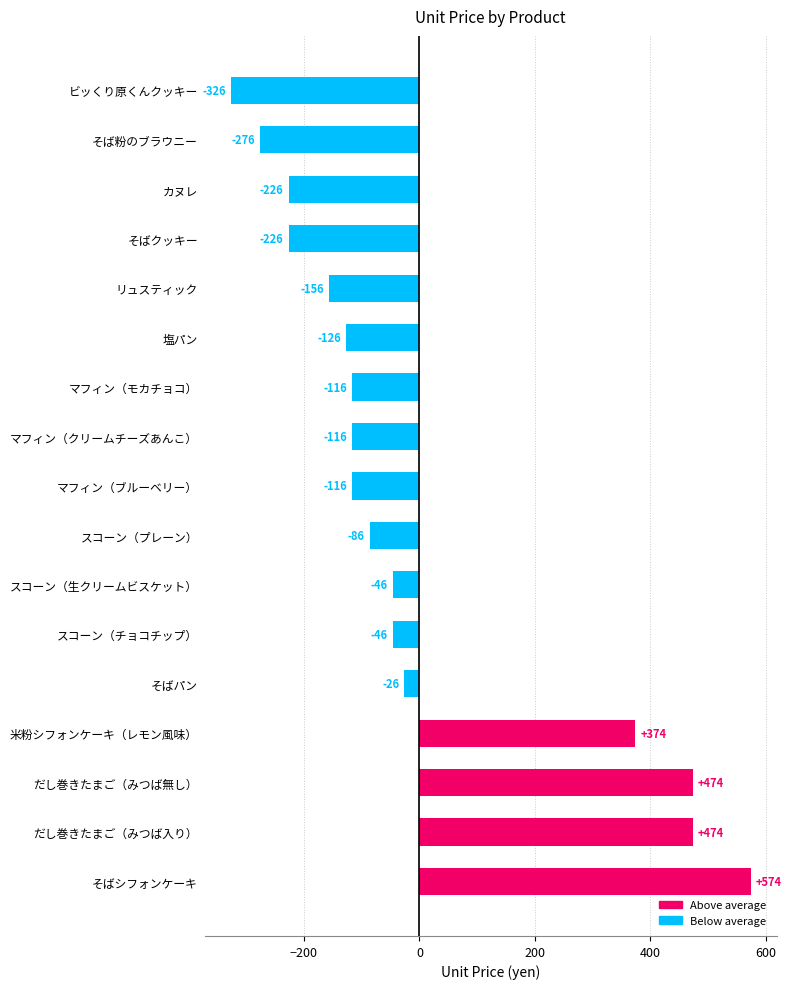

What is the minimum value shown in the chart?

-326.5